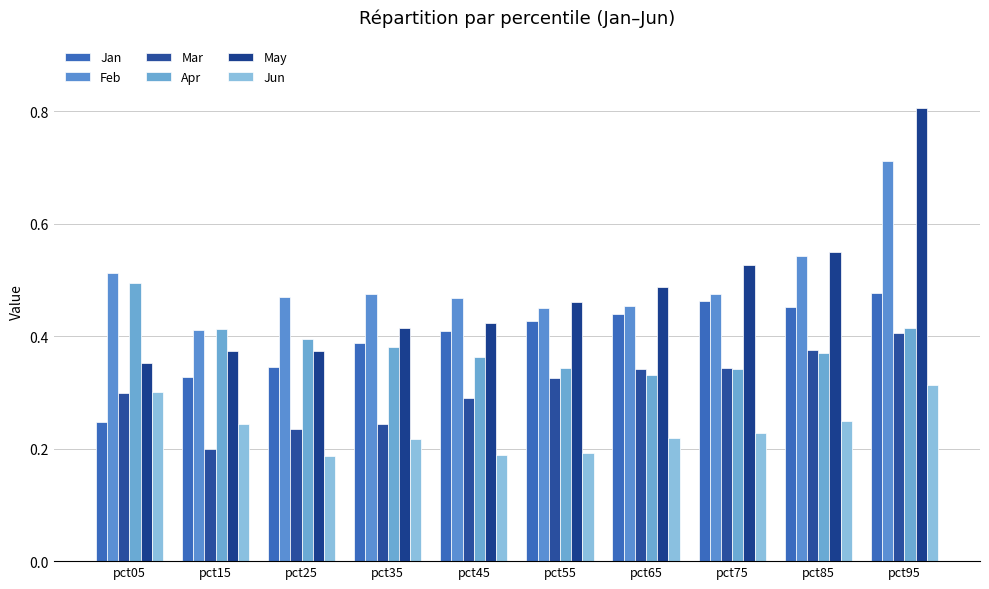

What is the sum of all May values?

4.8